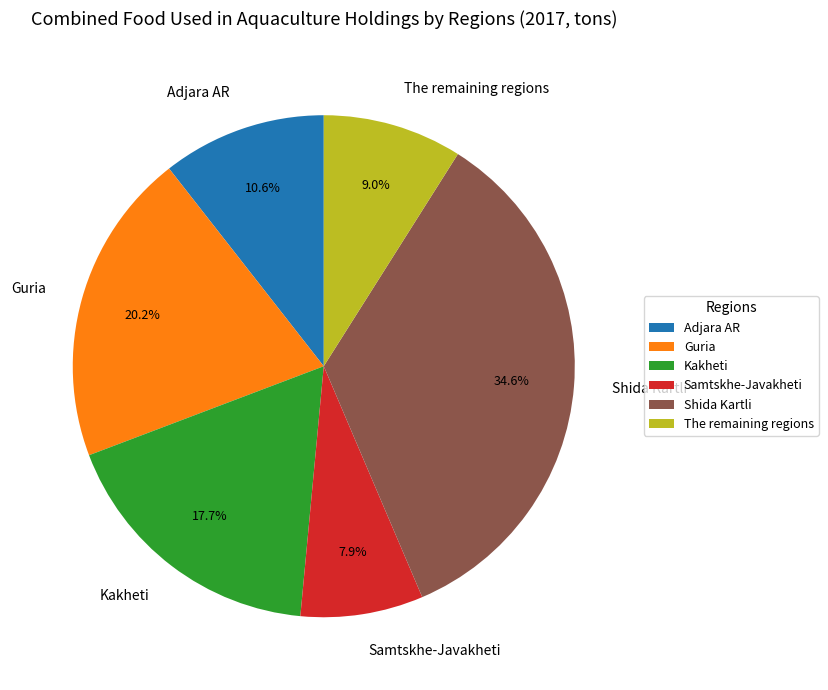

Is the sum of The remaining regions and Adjara AR greater than half?

No